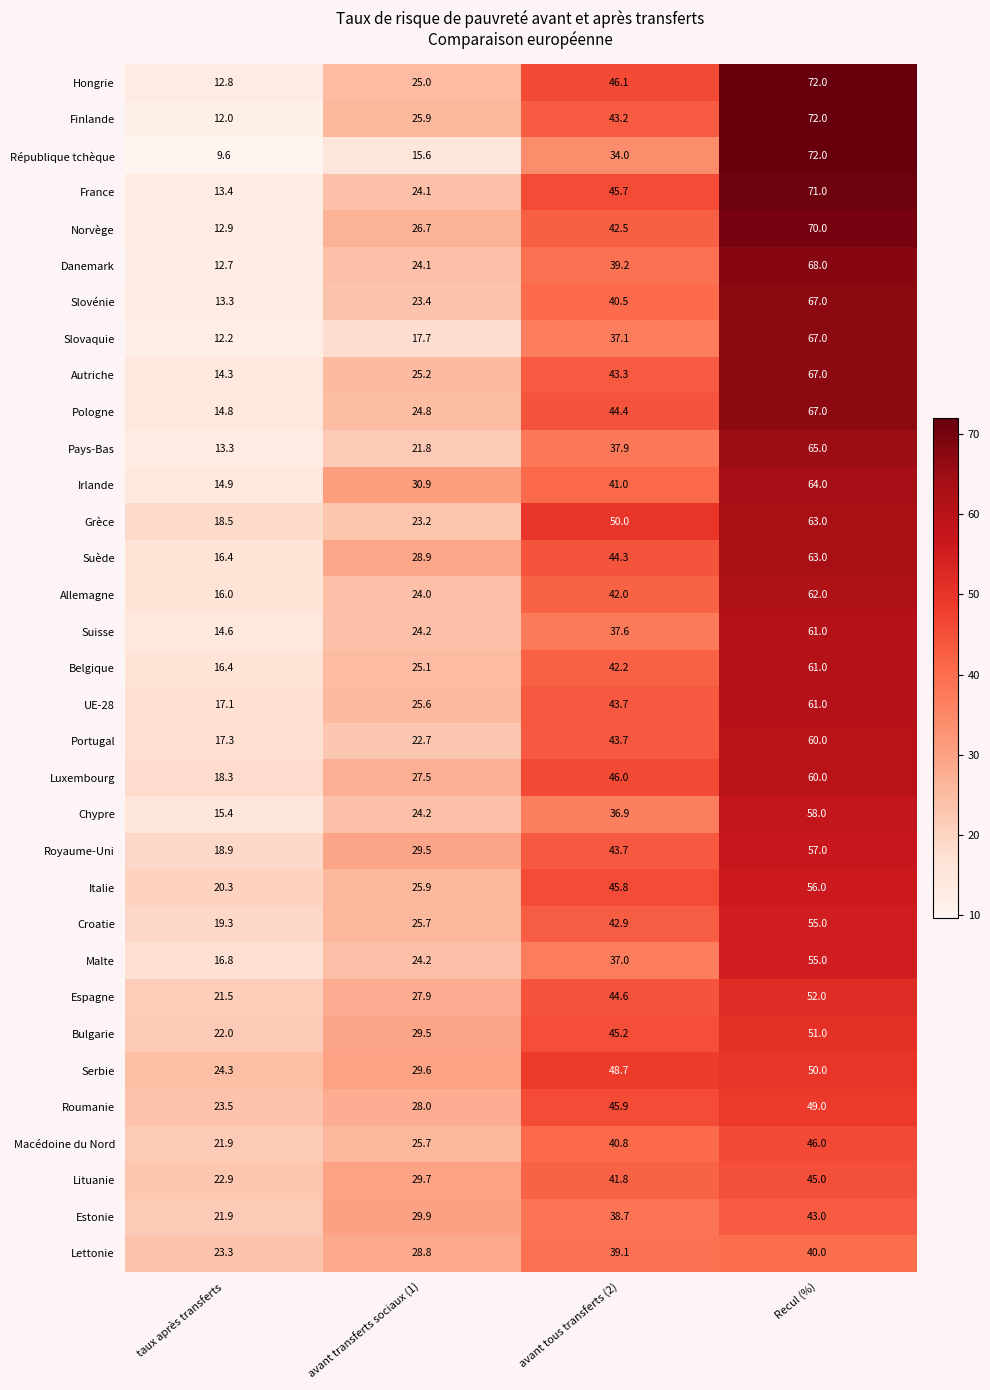

Which series has the largest total across all categories?

Hongrie